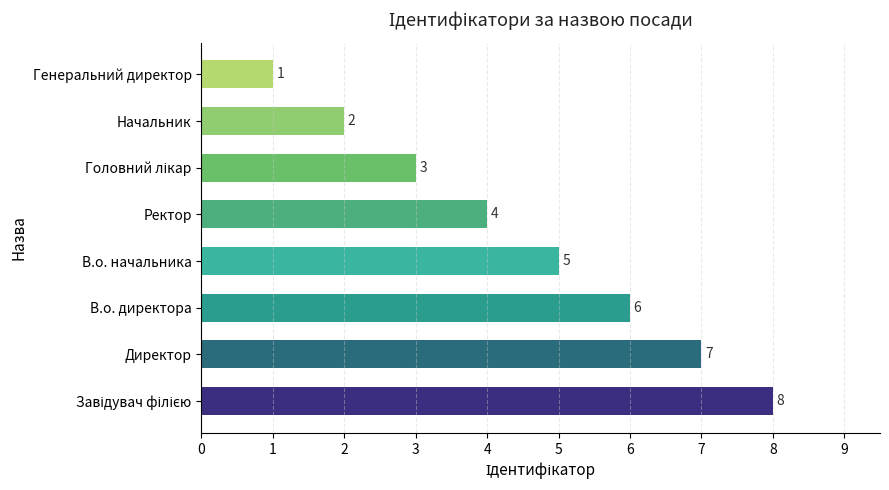

At which label is the value closest to 4?

Ректор